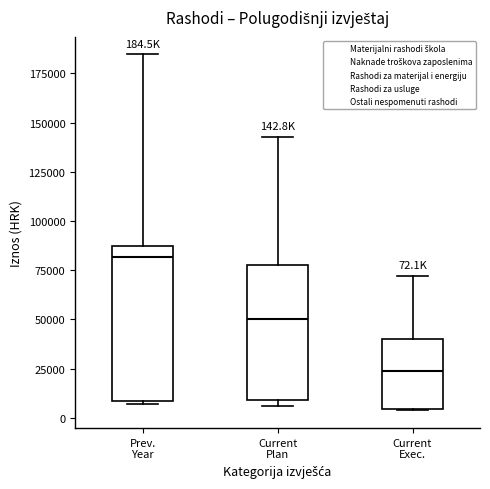

Which box is the tallest, from its lower edge to its upper edge?

Prev. Year